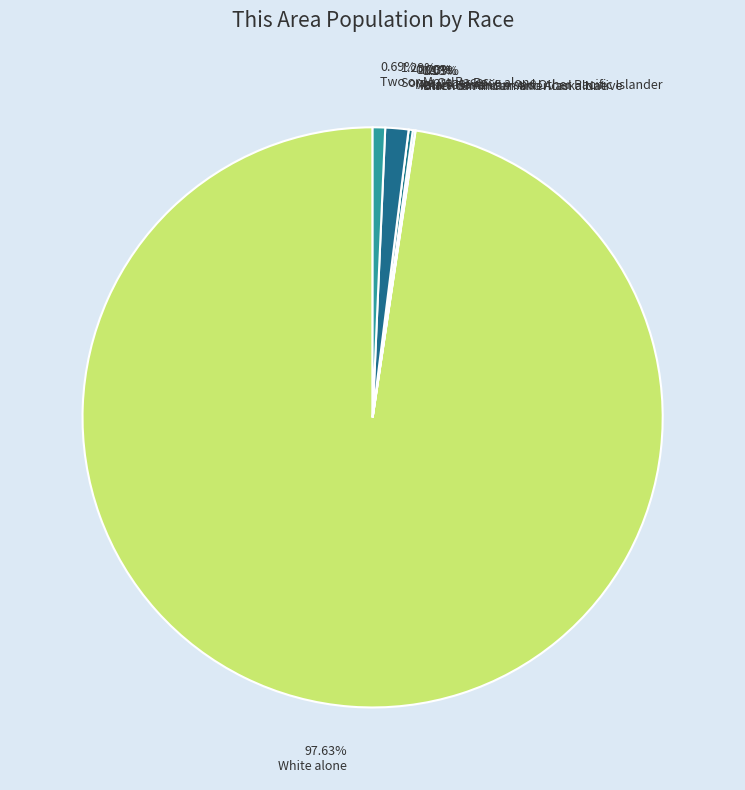

What percentage is NOT represented by American Indian and Alaska Native?

99.9%